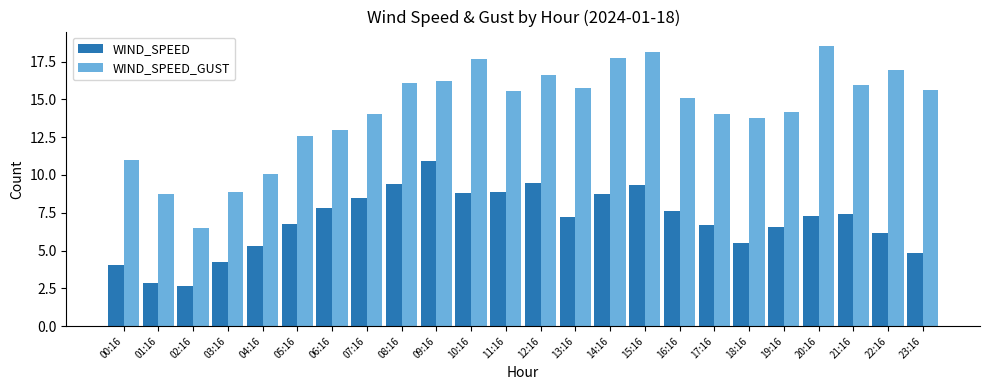

At how many categories does at least one series exceed 17?

4